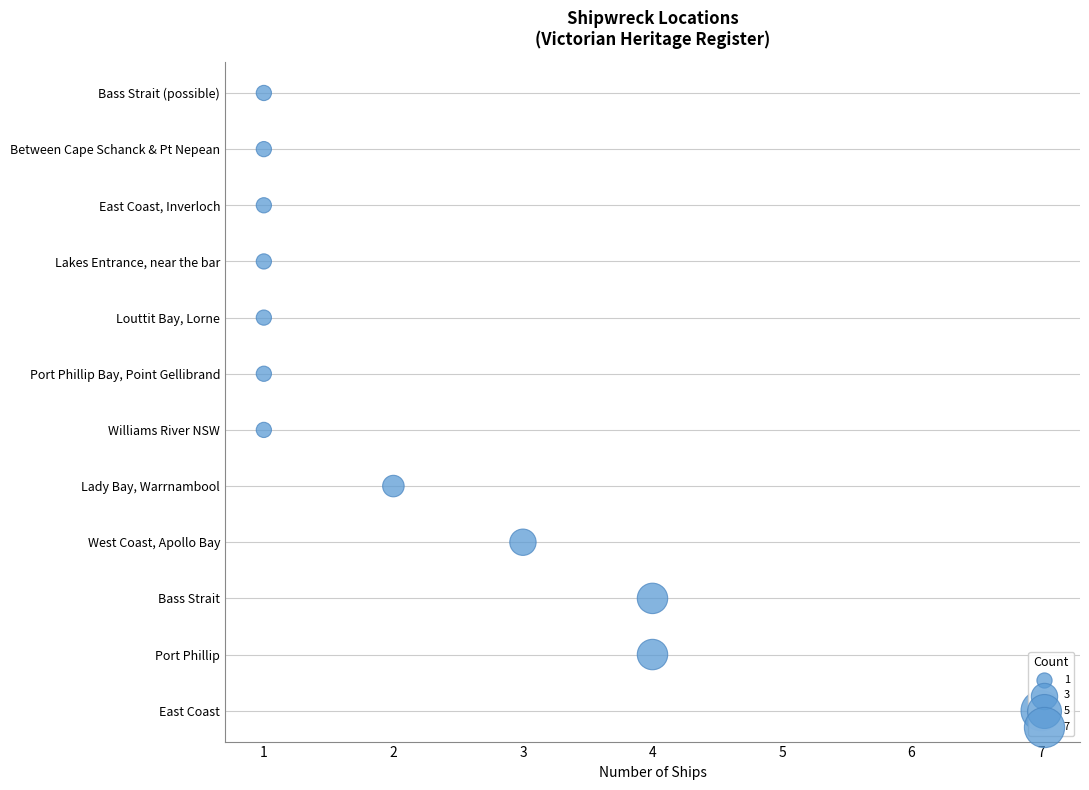

Between 5 and 10, which is larger?

10